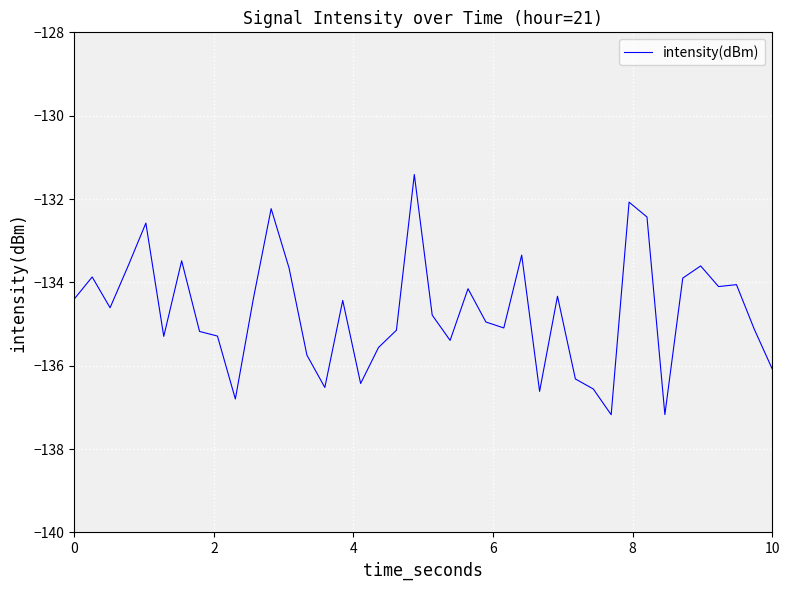

How many categories are shown in the chart?

40